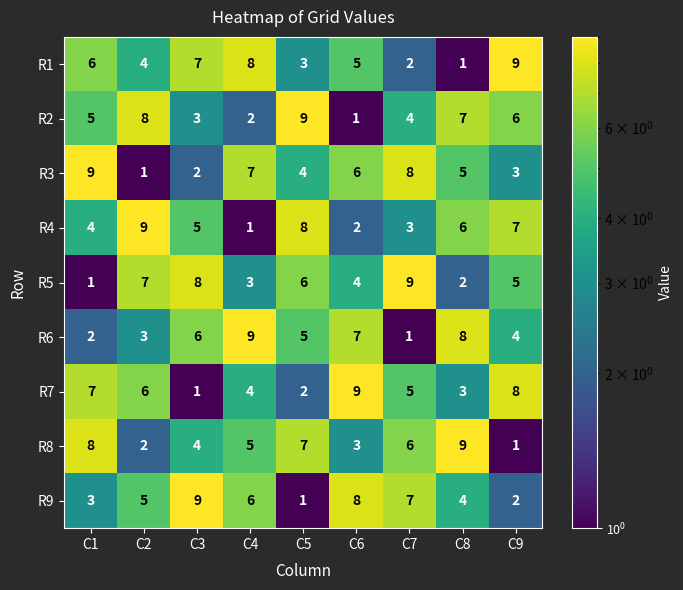

At how many categories does at least one series exceed 3?

9